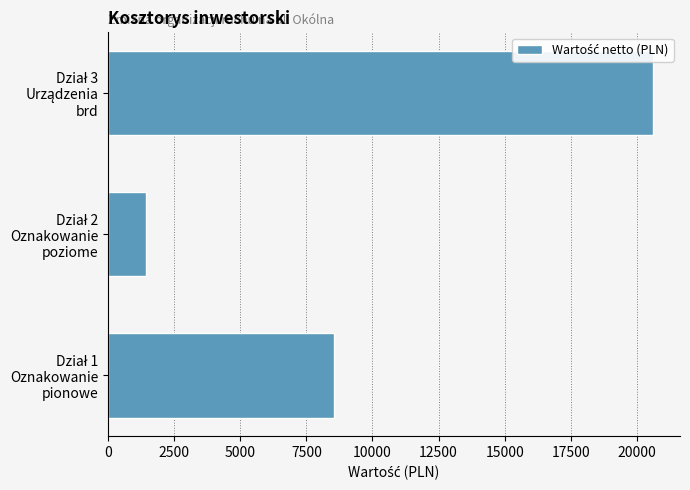

How many series are shown in this chart?

1